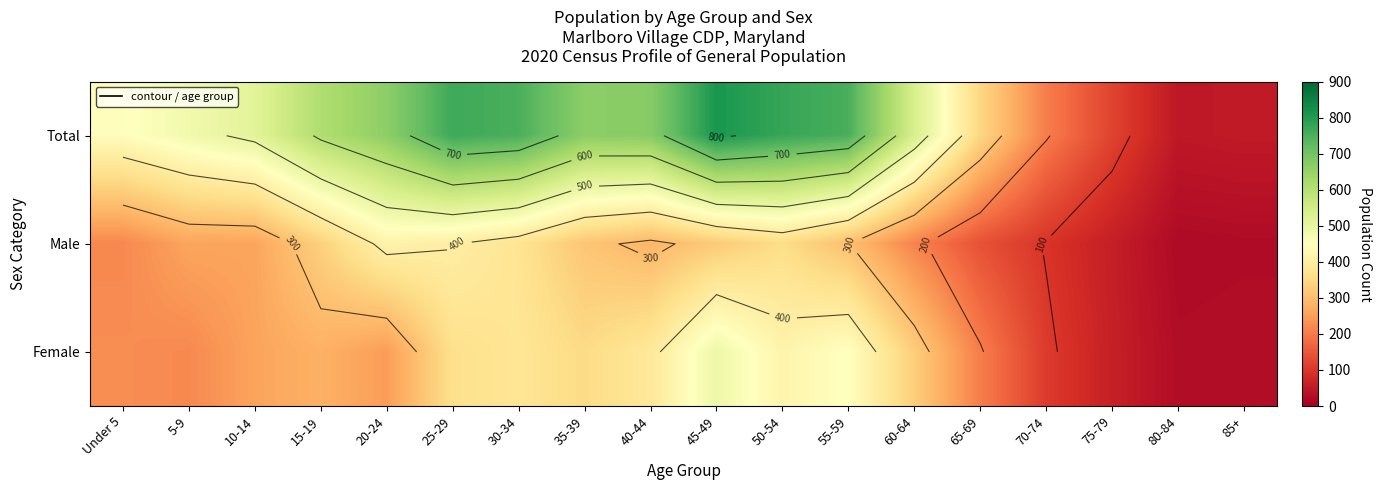

List the series in order of their peak value, highest first.

Total, Female, Male